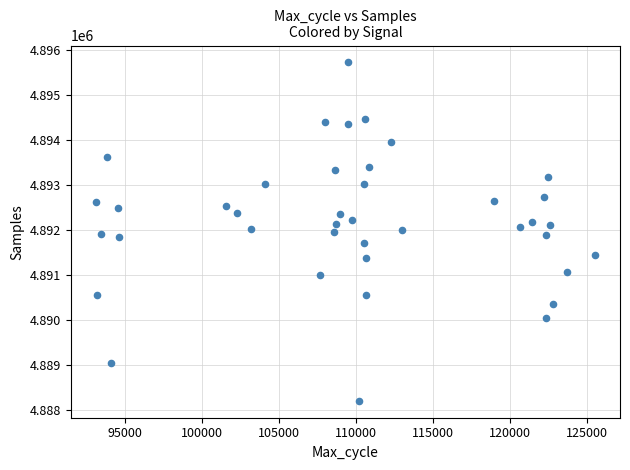

What is the range of Y values (max minus min)?

7519